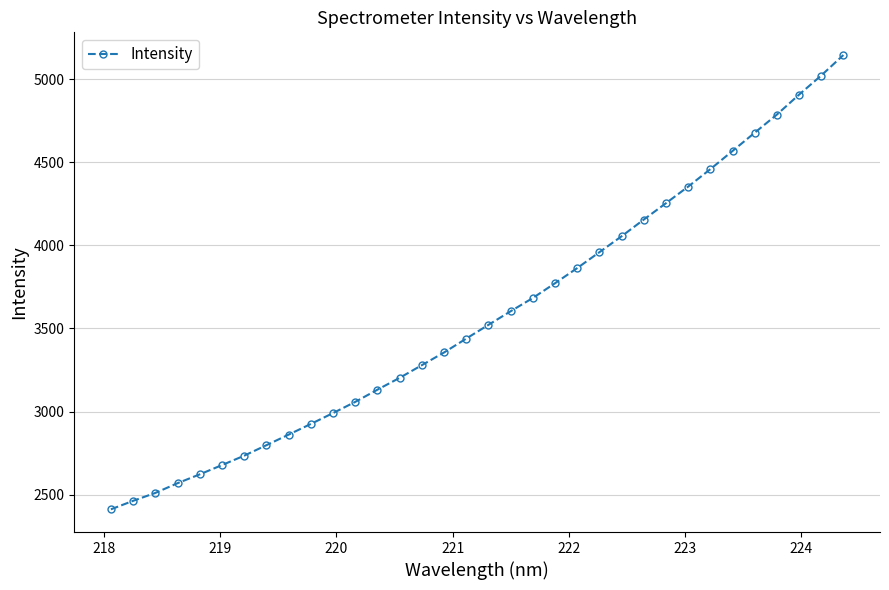

What is the average value?

3582.7